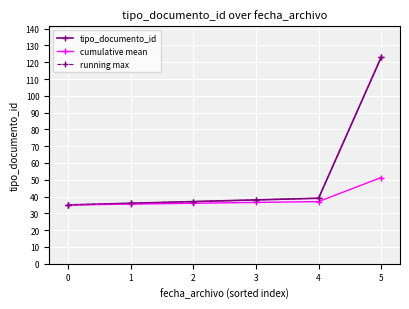

The cumulative mean series shows 76.6 at 4. True or false?

False